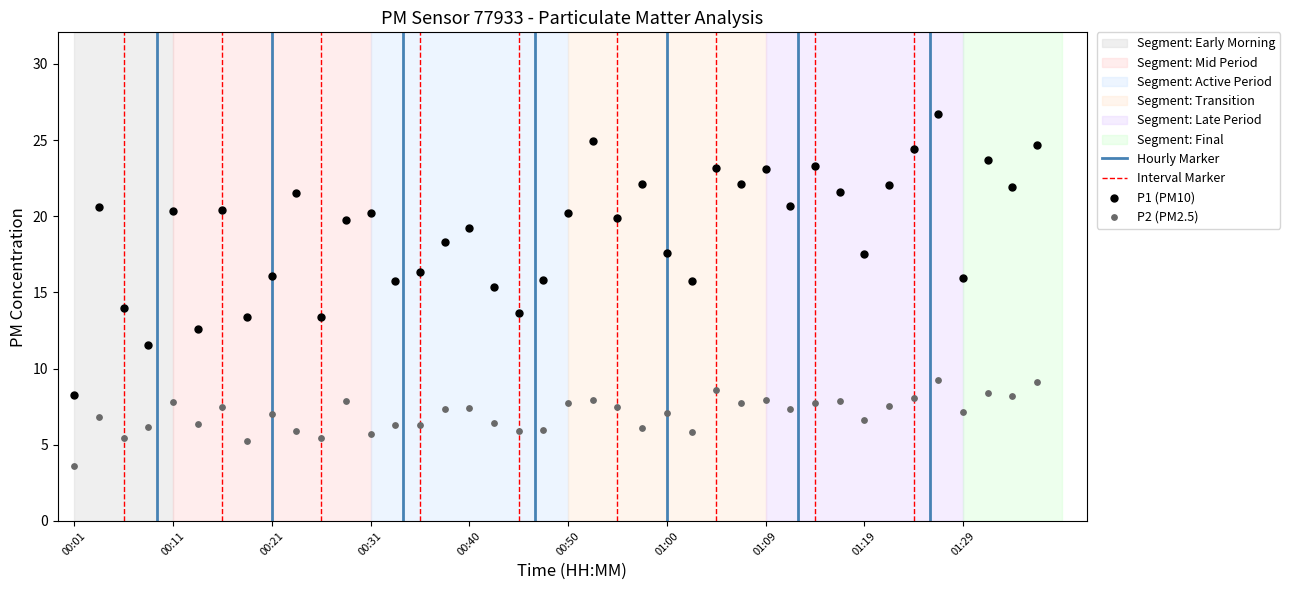

Across all series, what Y value is closest to 15?

15.4